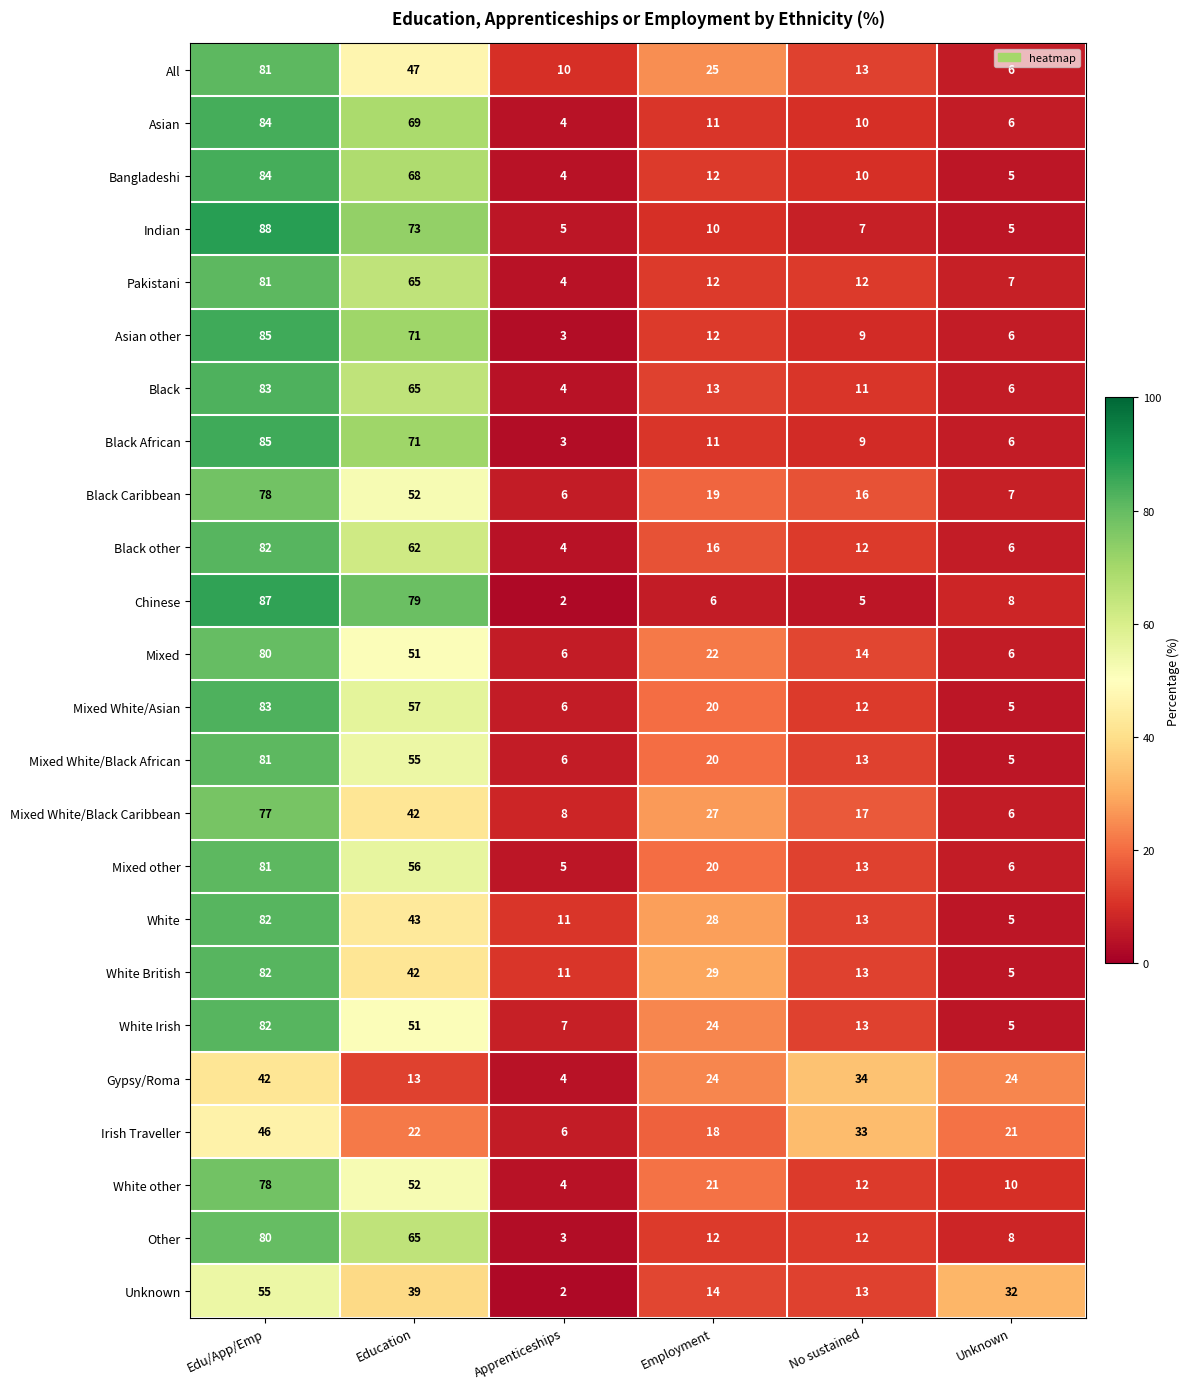

The Mixed other series shows 9 at Unknown. True or false?

False